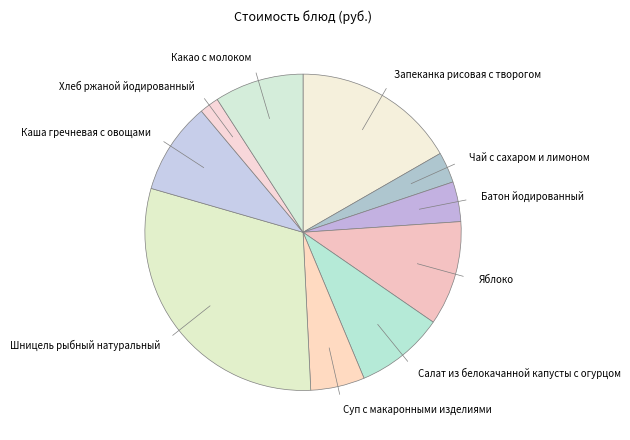

Is the sum of Запеканка рисовая с творогом and Каша гречневая с овощами greater than half?

No